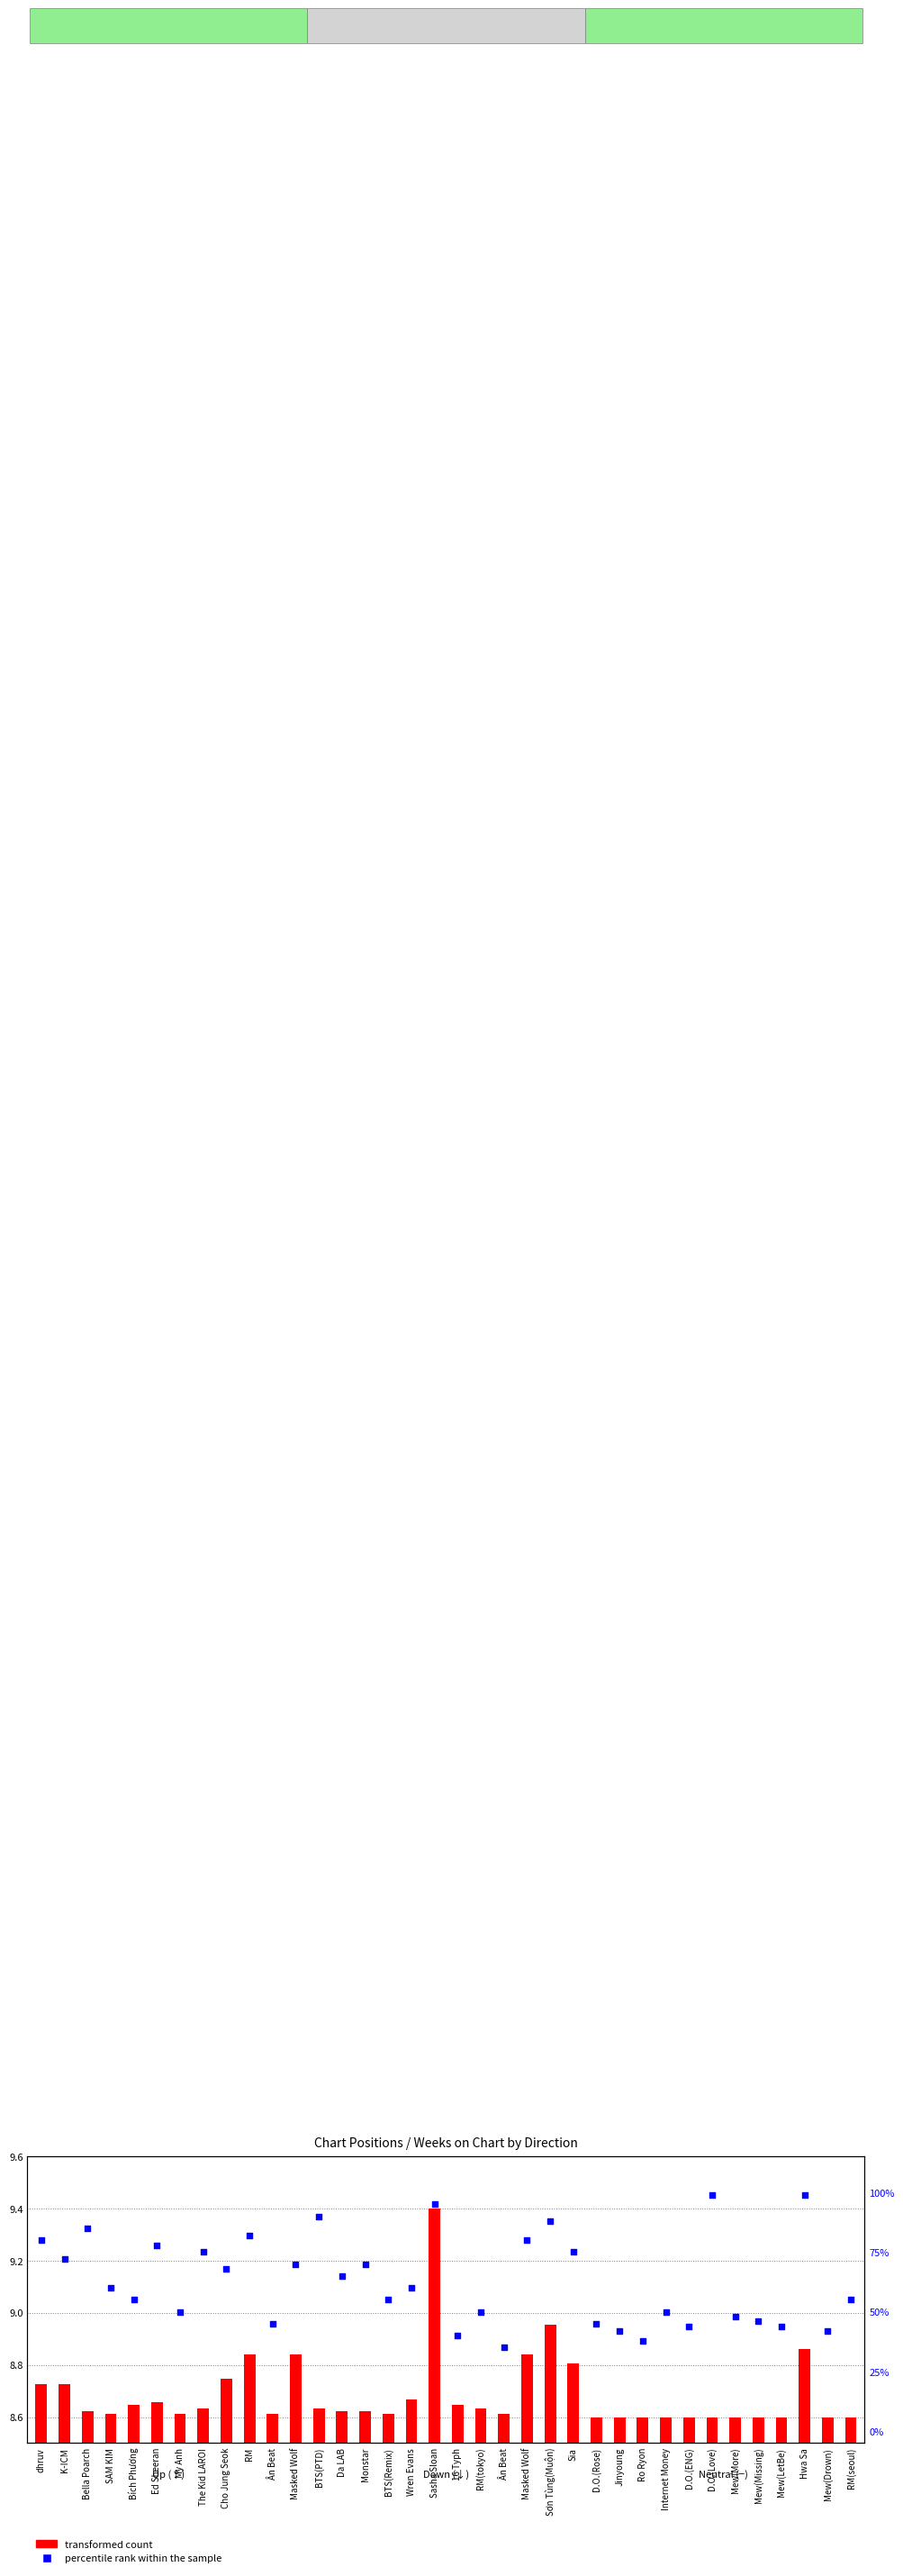

Which series contains the lowest Y value?

transformed count